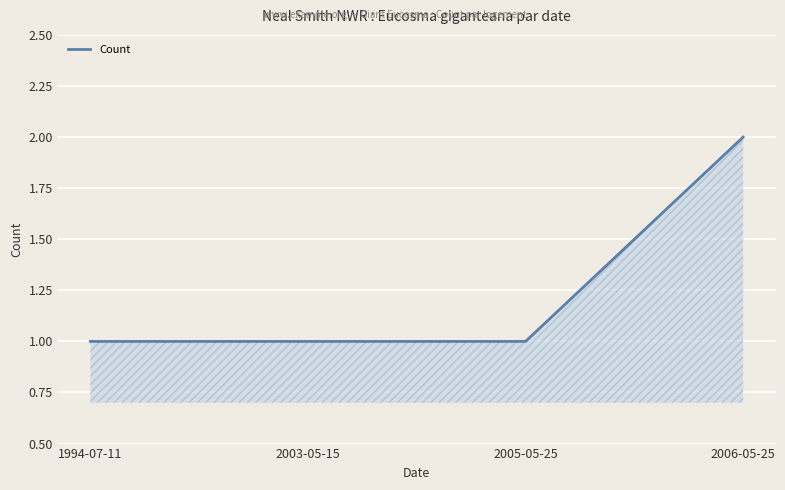

Reading left to right, list all the values displayed in this chart.

1	1	1	2